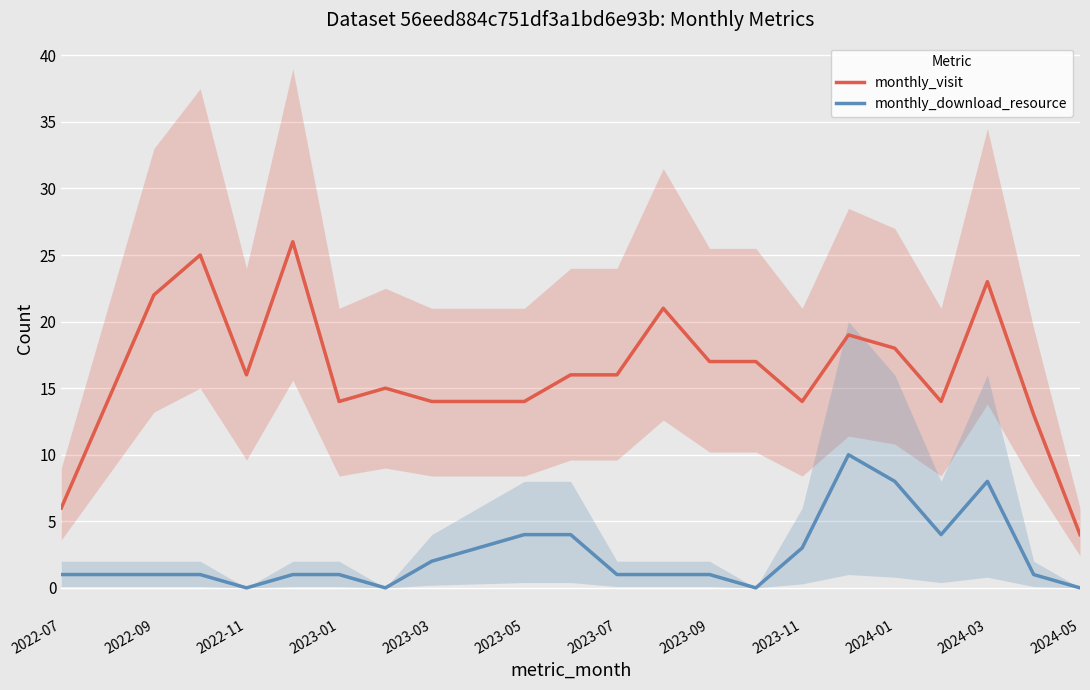

What is the highest value of the monthly_visit series?

26